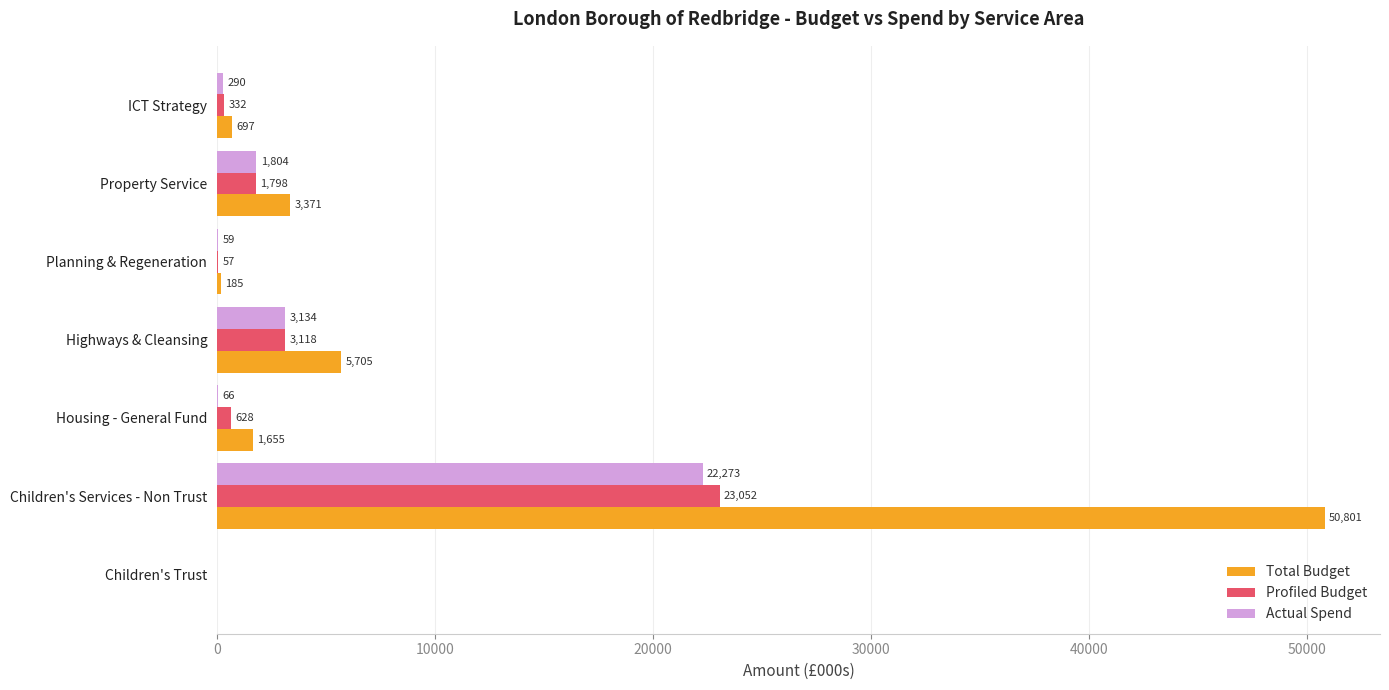

Which category has the highest value in the Actual Spend series?

Children's Services - Non Trust